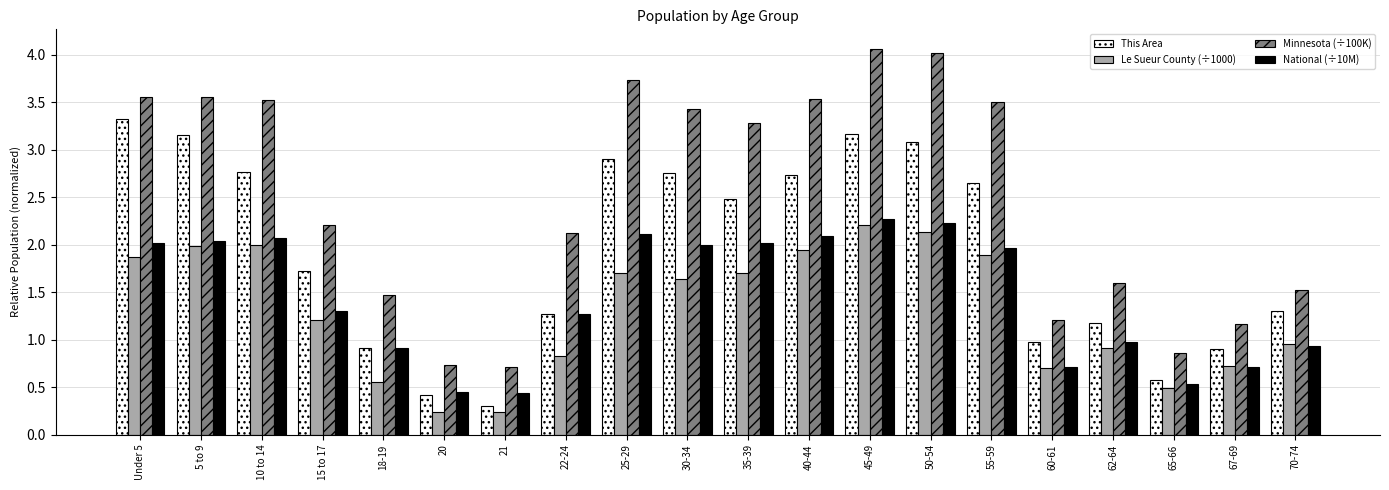

Rank the series by their maximum value, from highest to lowest.

Minnesota (÷100K), This Area, National (÷10M), Le Sueur County (÷1000)